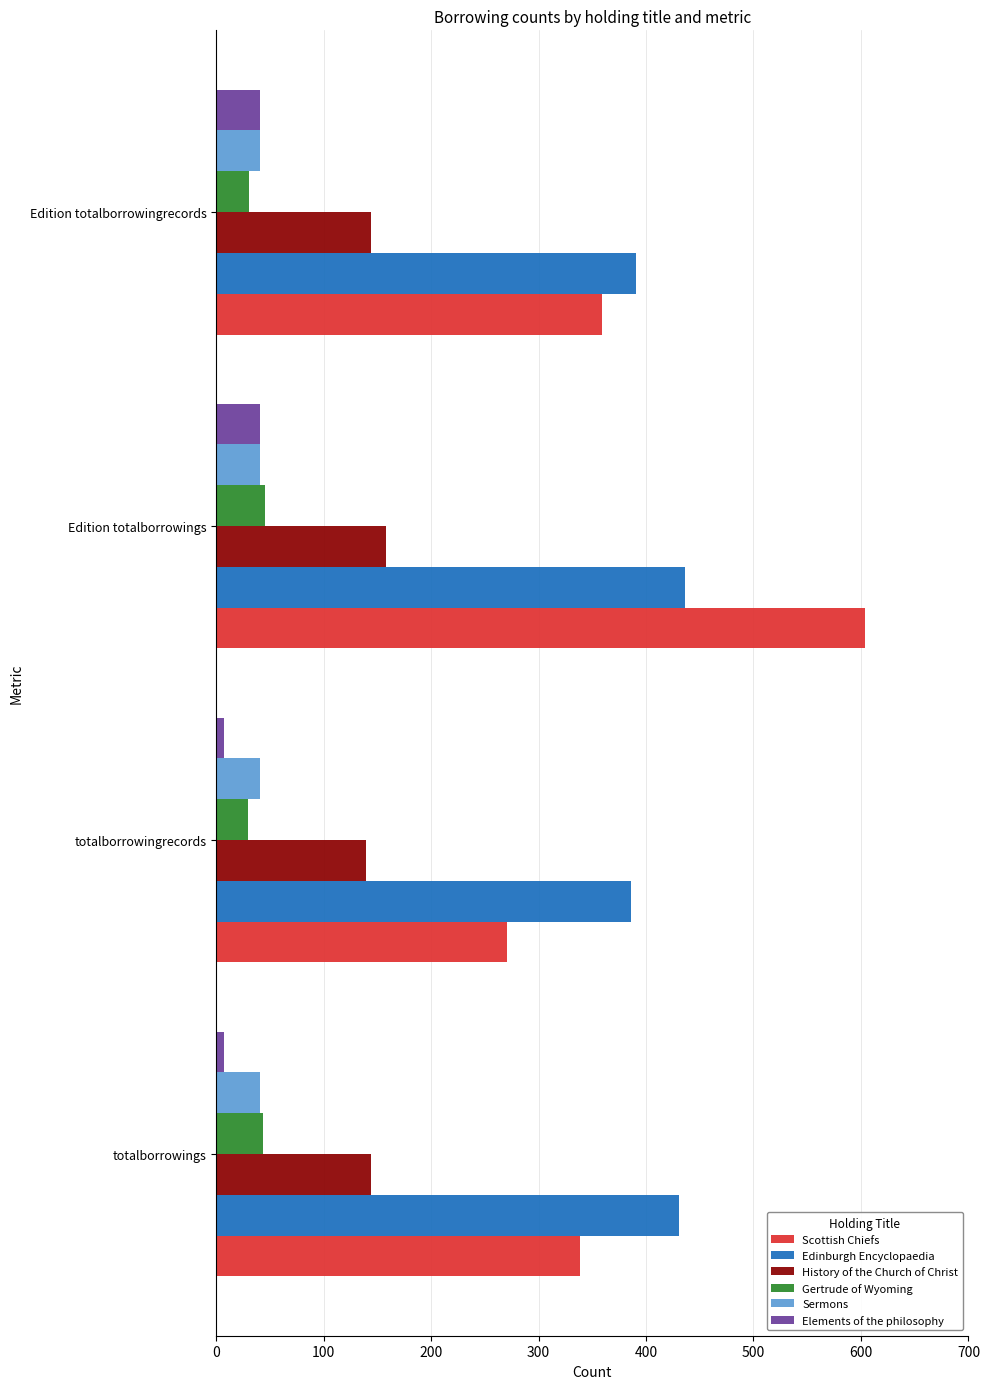

What is the average value of the Sermons series?

41